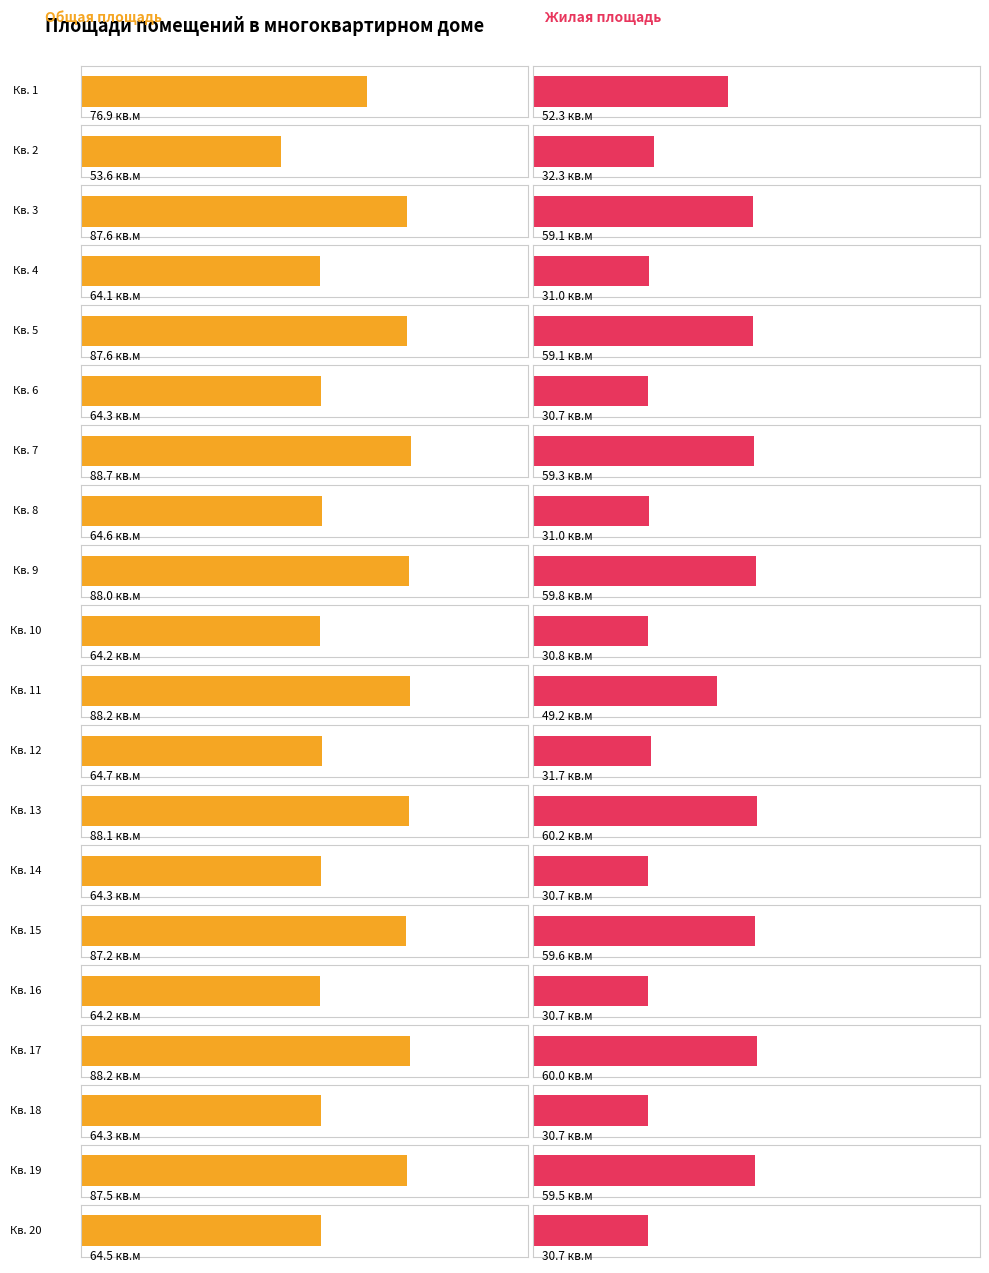

The value of Жилая площадь at 12 is 31.7. True or false?

True